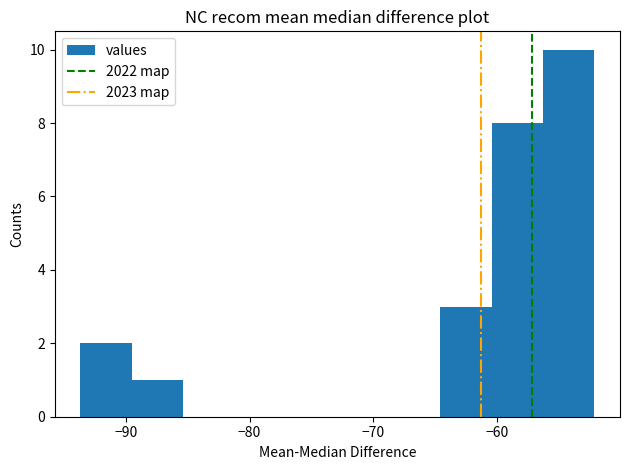

Reading left to right, transcribe this chart: for each bar, give the range it covers on the x-axis and its height. Neither the bar edges nor the heights are printed on the chart, so give them approximately, as read against the axes.

-94 to -90: 2
-90 to -85: 1
-85 to -81: 0
-81 to -77: 0
-77 to -73: 0
-73 to -69: 0
-69 to -65: 0
-65 to -60: 3
-60 to -56: 8
-56 to -52: 10